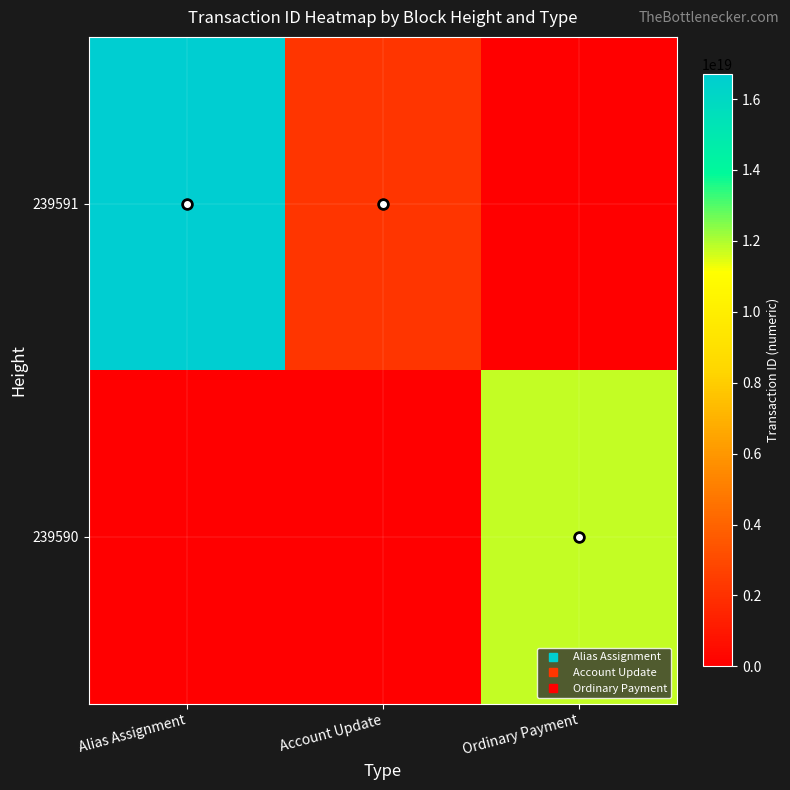

Reading left to right, list all the values displayed in this chart.

239591: Alias Assignment=16702454202867949568	Account Update=2199499951514764032	Ordinary Payment=0
239590: Alias Assignment=0	Account Update=0	Ordinary Payment=11804011408634120192